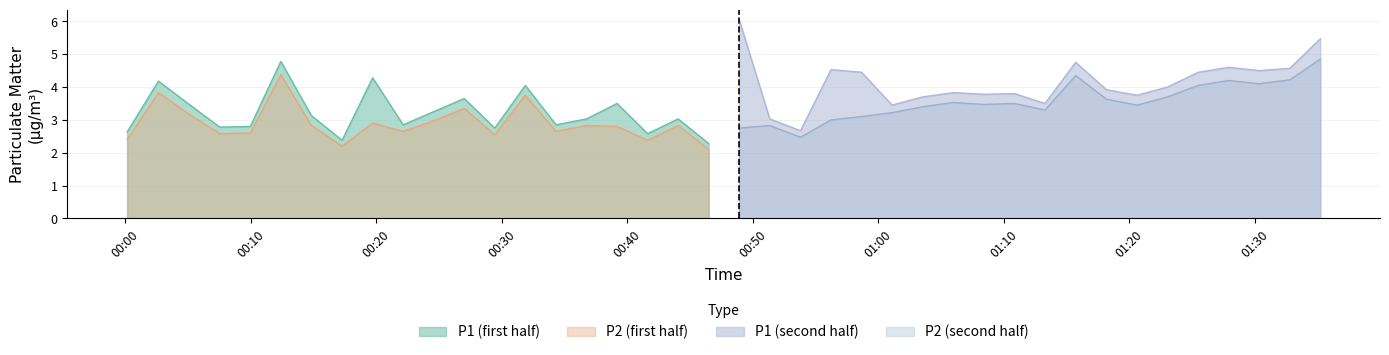

What is the highest value of the P1 (first half) series?

4.8